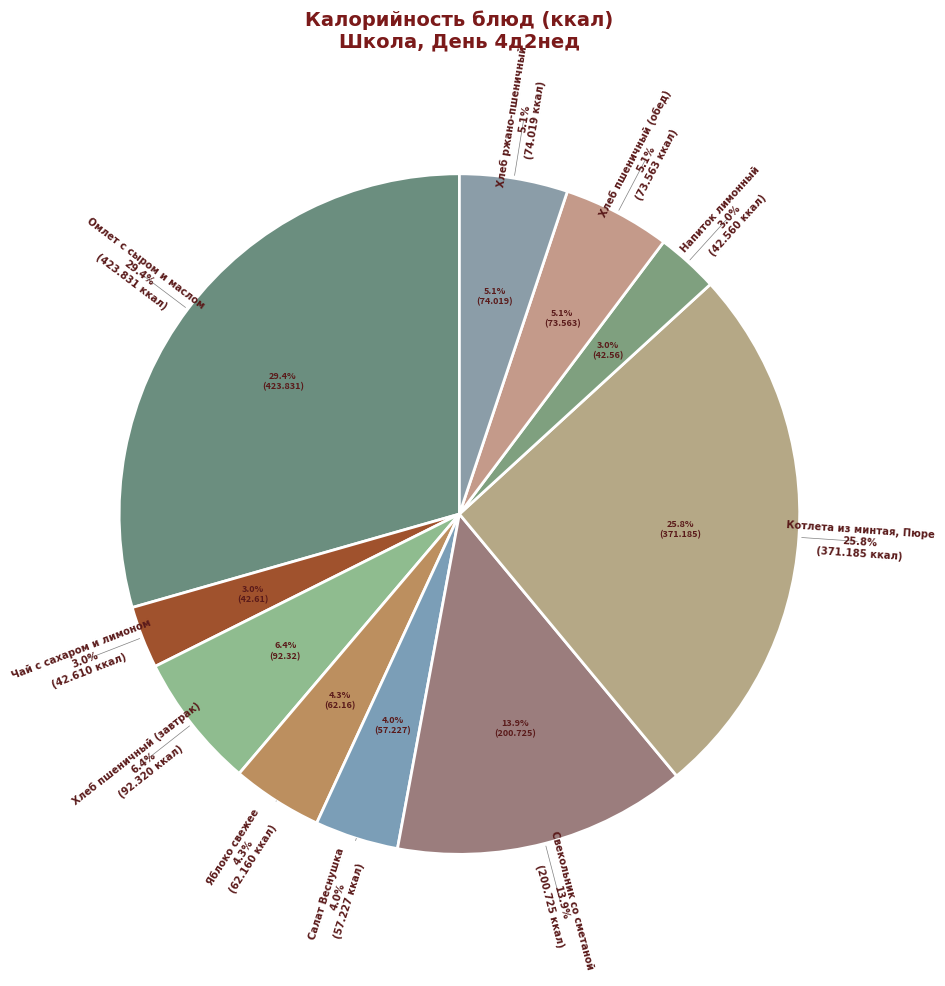

Is it true that Свекольник со сметаной is 14% of the pie?

True